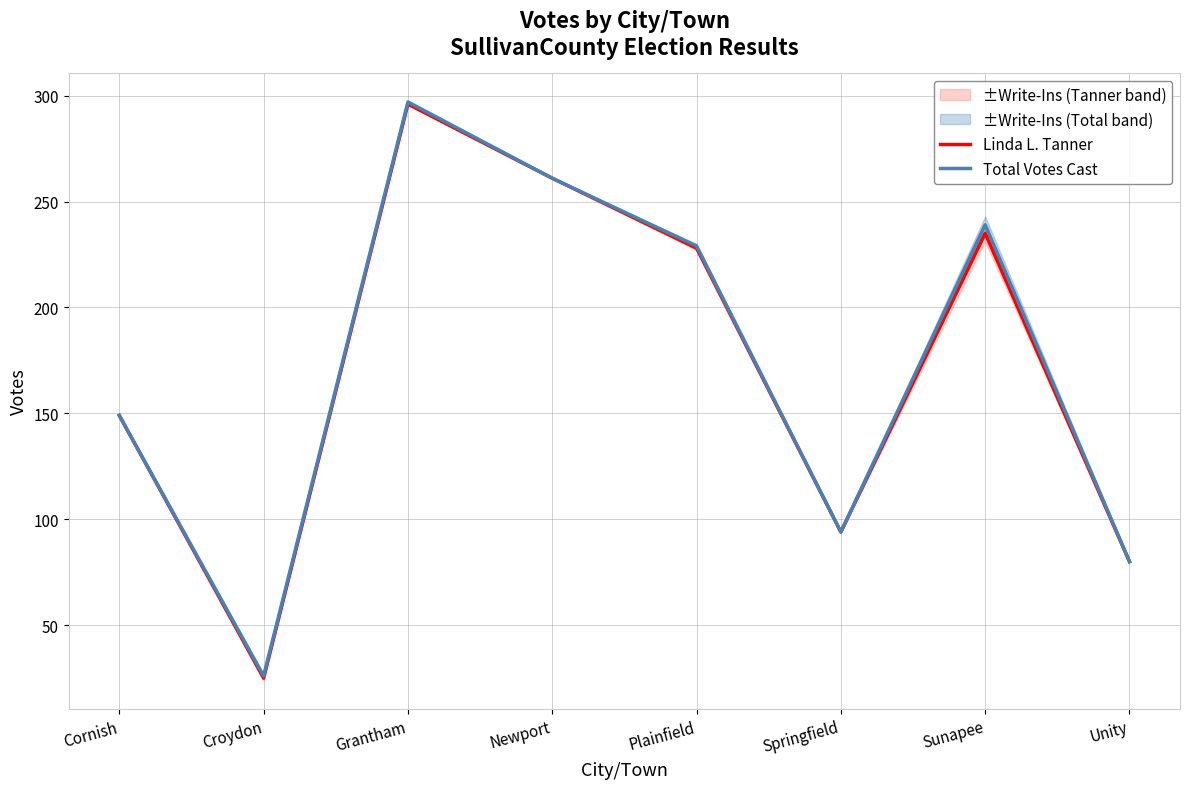

Where does the Linda L. Tanner series first go above 228?

Grantham